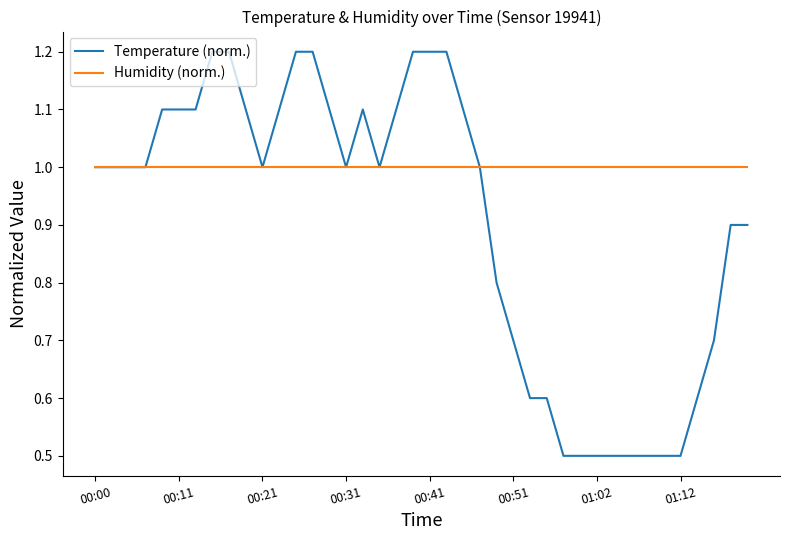

Rank the series by their maximum value, from lowest to highest.

Humidity (norm.), Temperature (norm.)